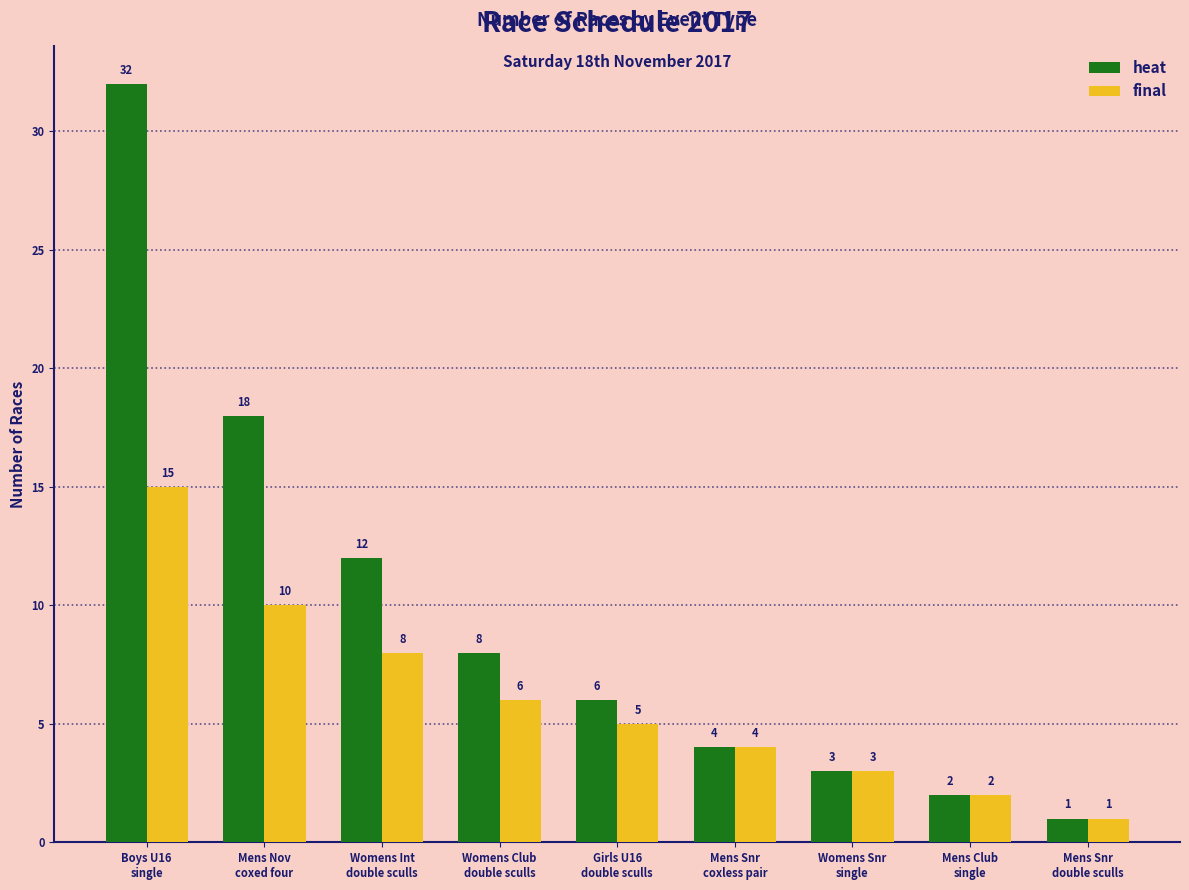

What is the minimum value for final?

1